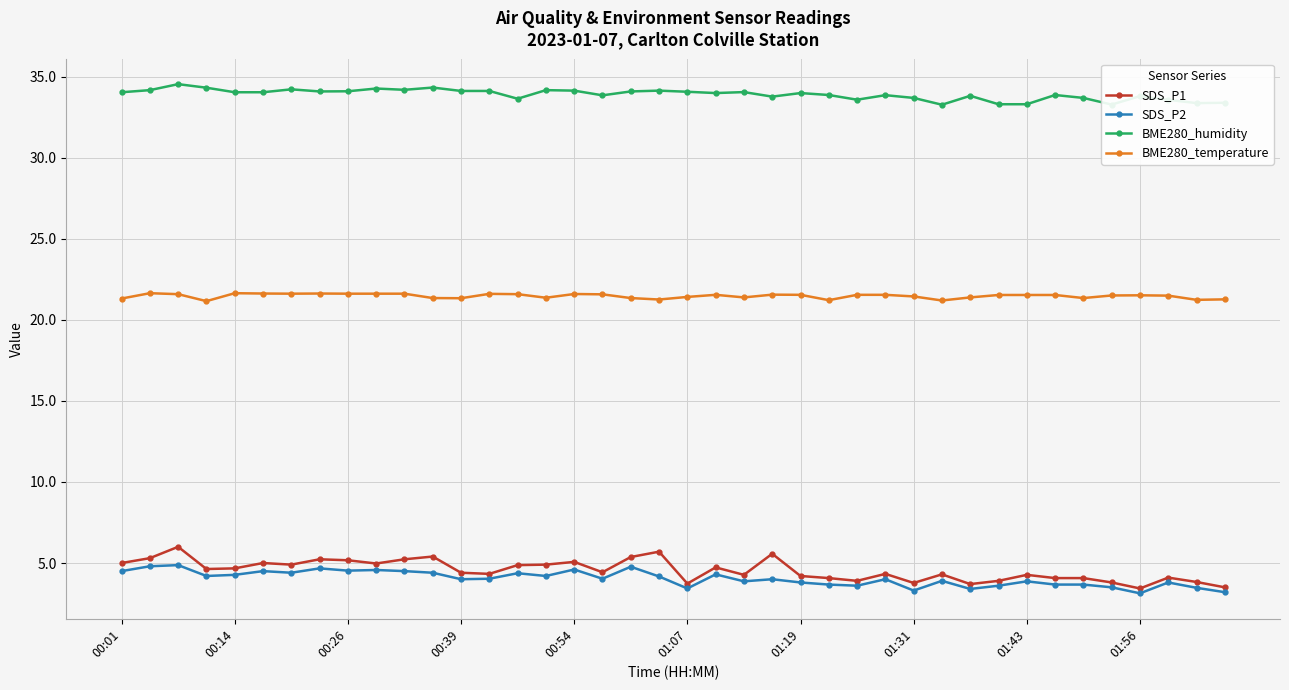

What is the value of the SDS_P2 point at the 31st from the left?

3.4